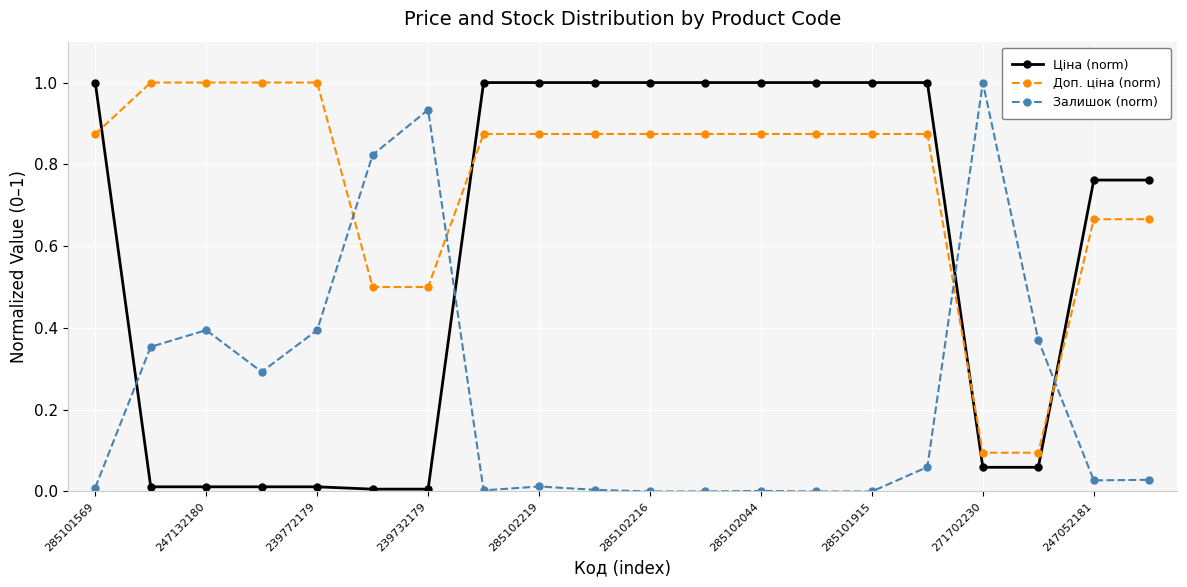

What is the value of the Ціна (norm) point at the 15th from the left?

1.0